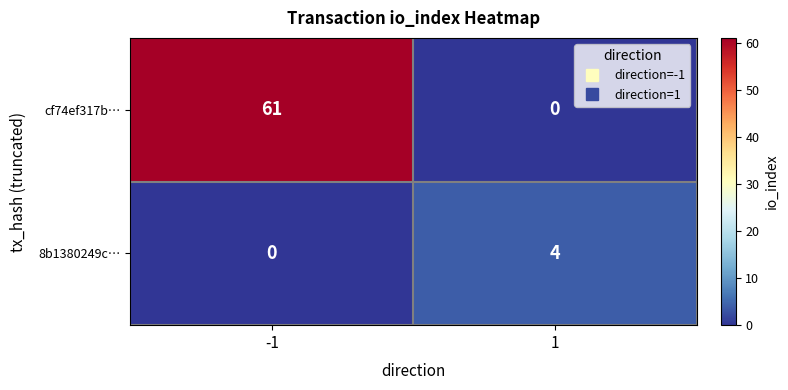

List the series in order of their overall mean, lowest first.

8b1380249c…, cf74ef317b…